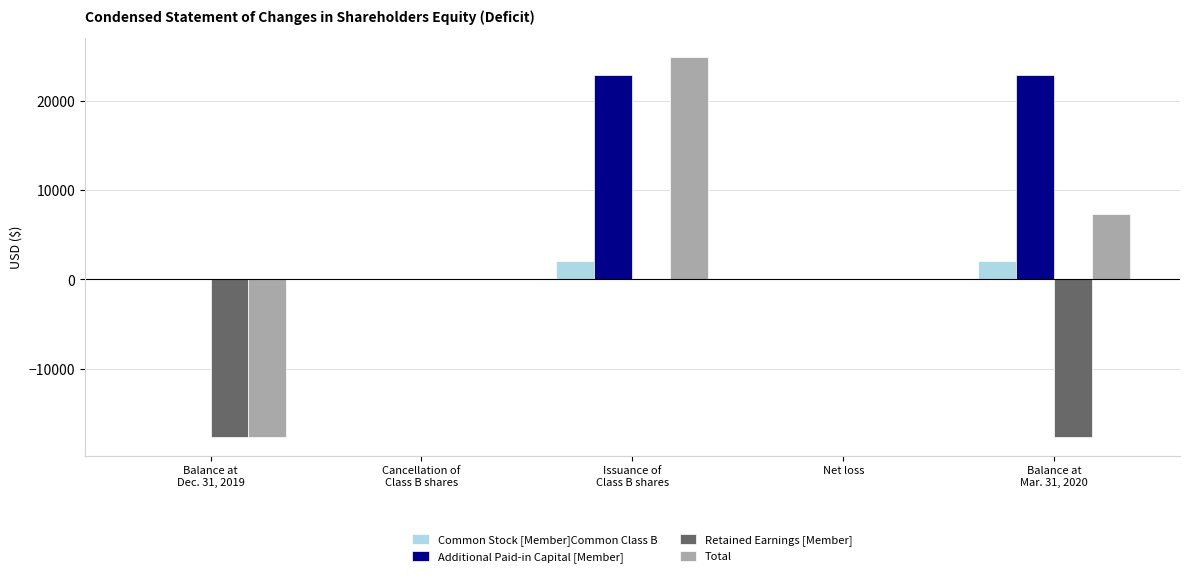

What is the maximum value shown in the chart?

25000